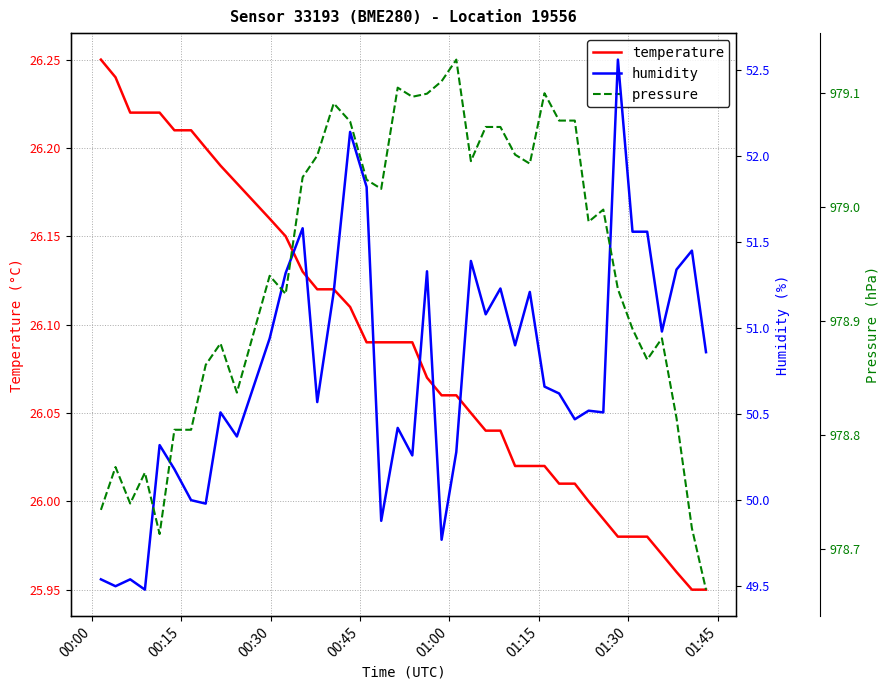

Rank the series by their maximum value, from lowest to highest.

temperature, humidity, pressure